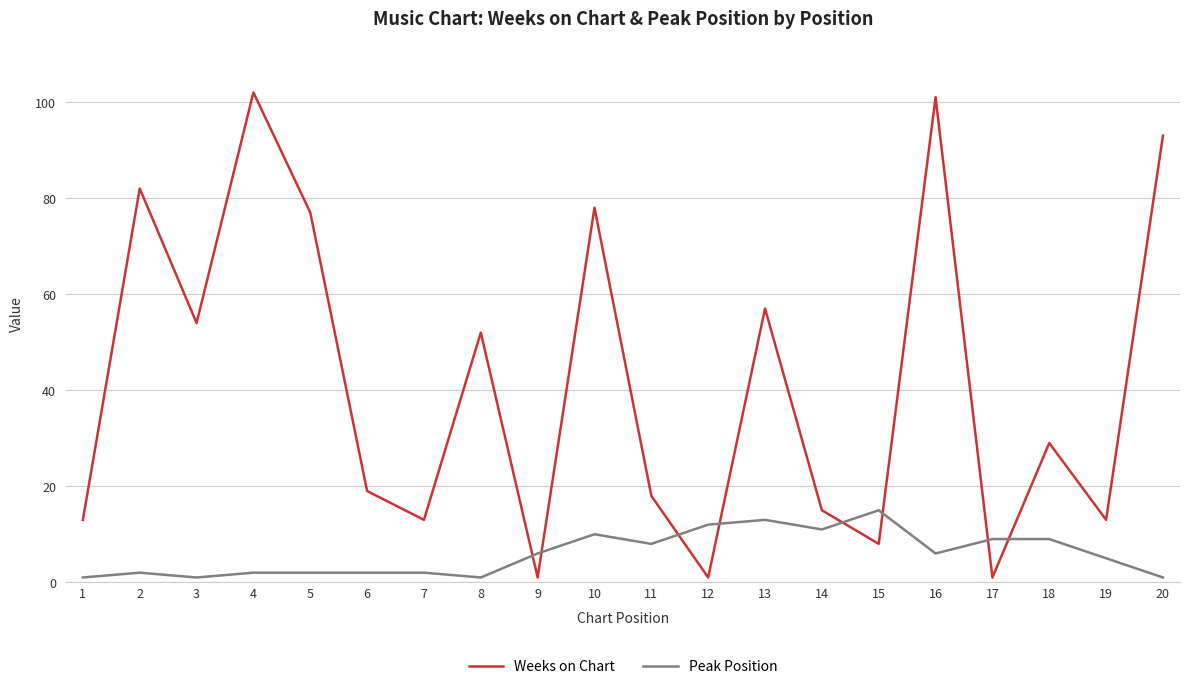

The Peak Position series shows 6 at 9. True or false?

True